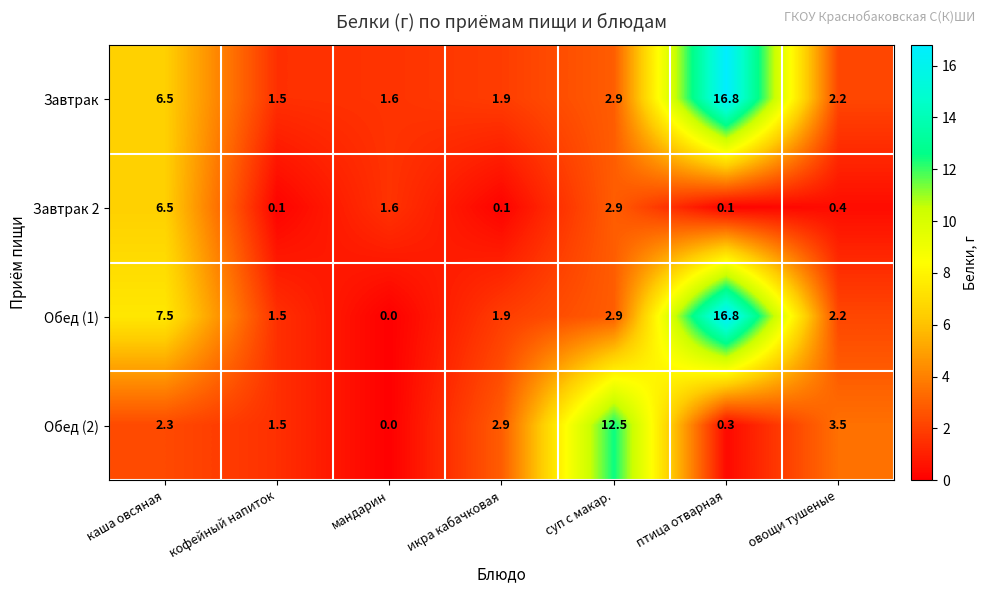

What is the sum of all Завтрак 2 values?

11.7